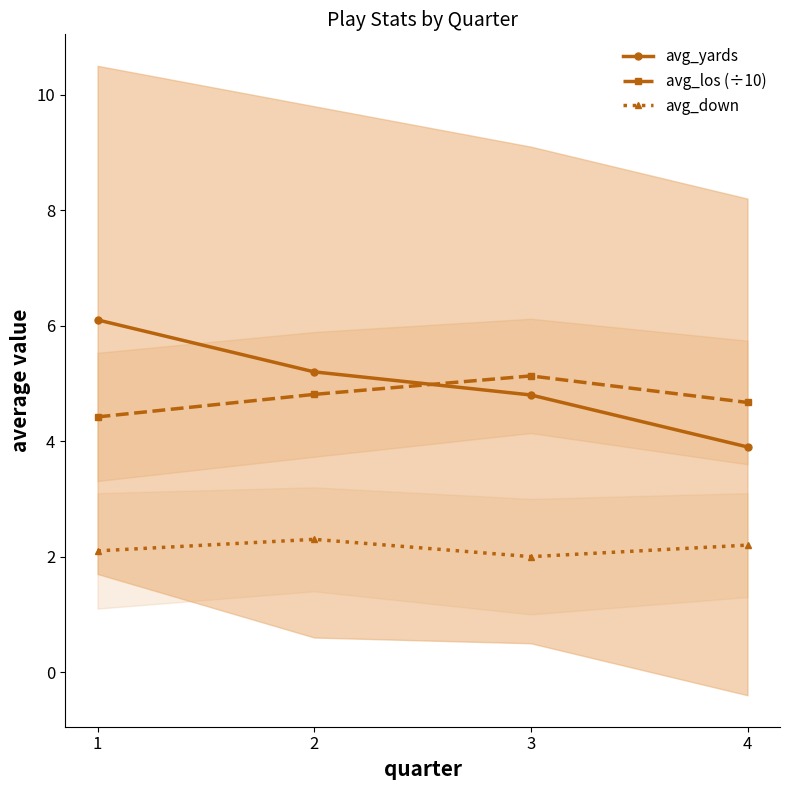

Reading left to right, extract all data points from this chart.

avg_yards: 1=6.1	2=5.2	3=4.8	4=3.9
avg_los (÷10): 1=4.4	2=4.8	3=5.1	4=4.7
avg_down: 1=2.1	2=2.3	3=2.0	4=2.2